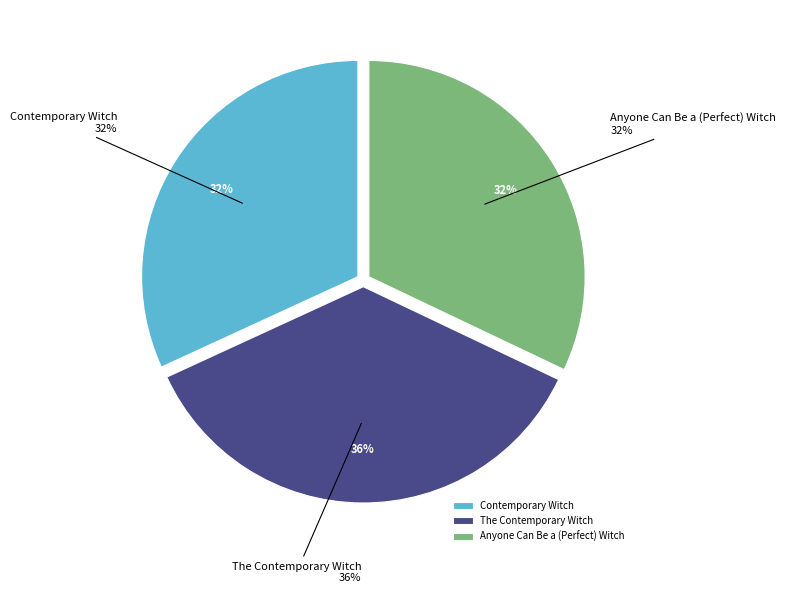

Count the number of slices in the pie.

3